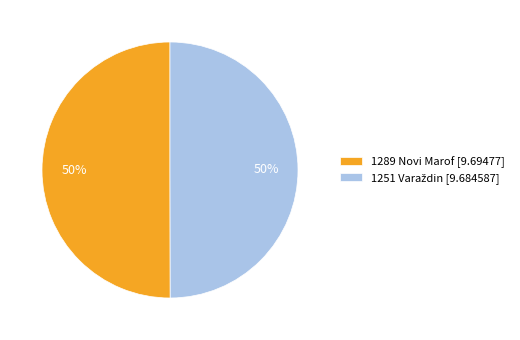

To the nearest percent, what percentage of the pie is 1289 Novi Marof [9.69477]?

50%